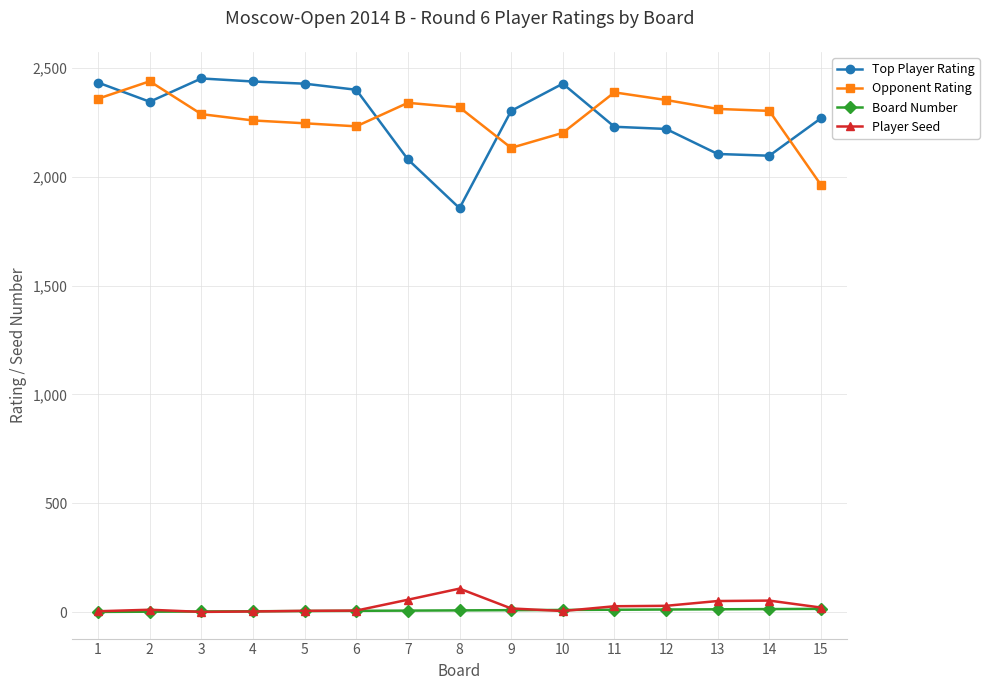

What is the total value across all series at 6?

4645